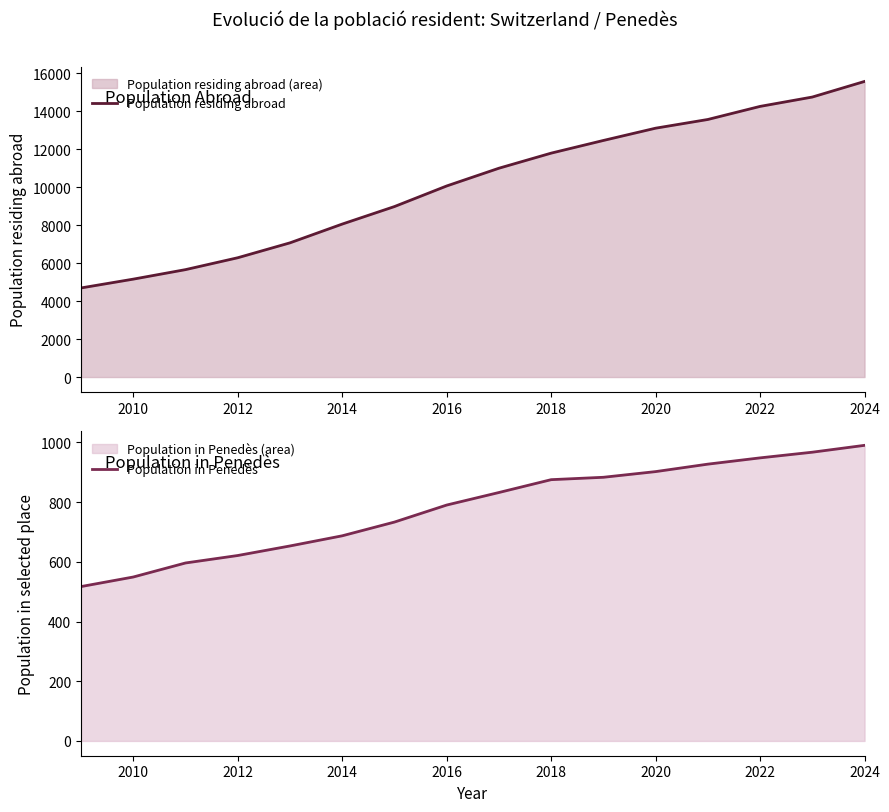

At which label does Population in Penedès reach its peak?

2024